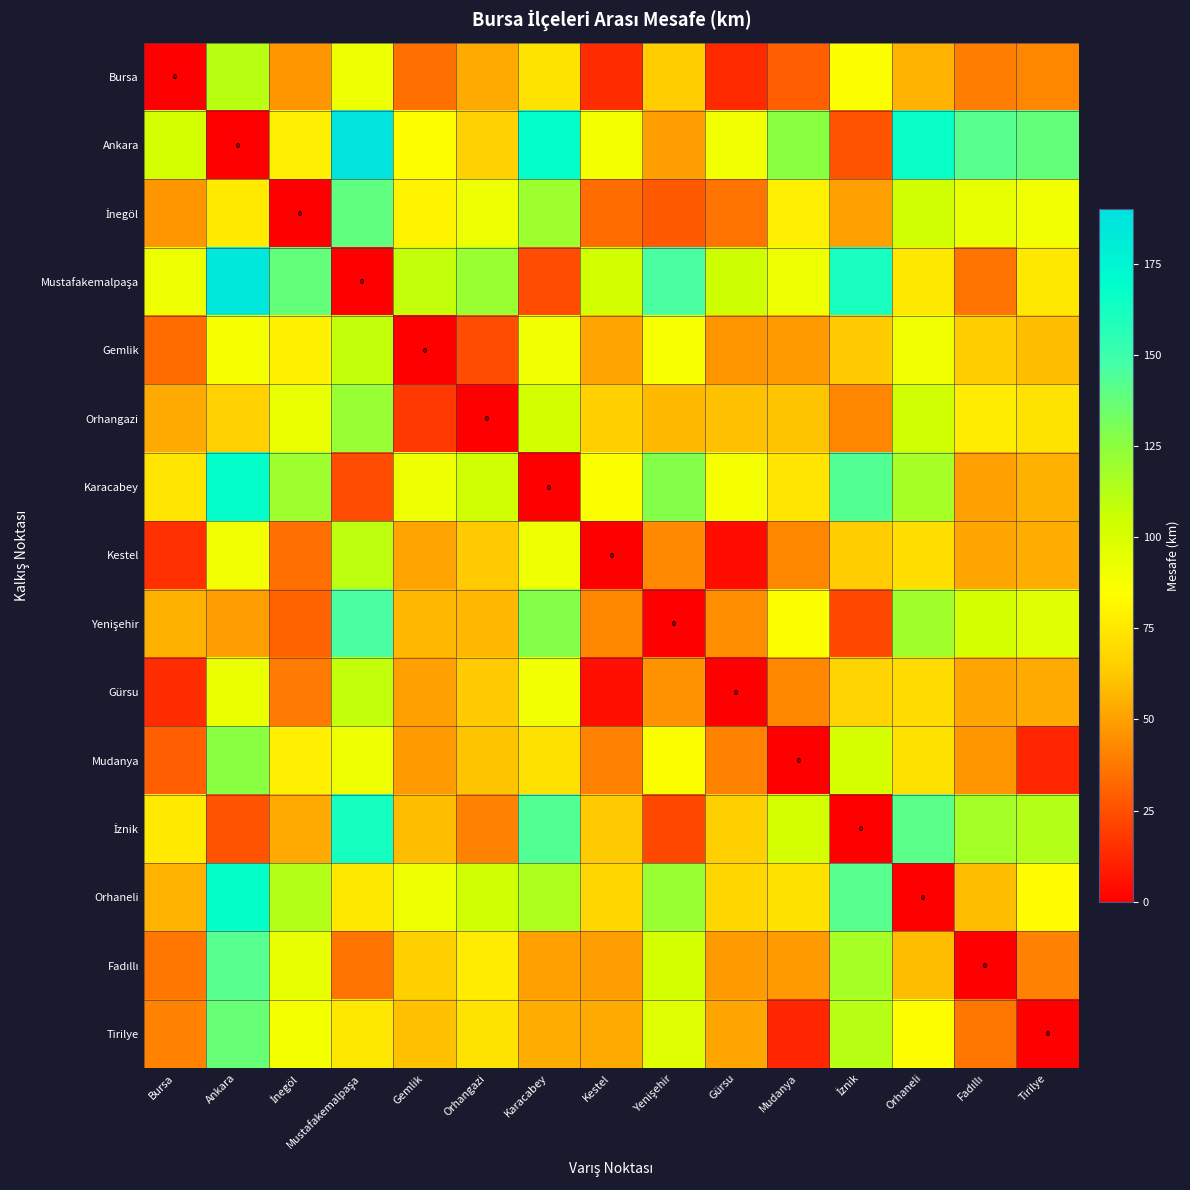

Rank the categories by Fadıllı value from highest to lowest.

Ankara, İznik, Yenişehir, İnegöl, Orhangazi, Gemlik, Orhaneli, Karacabey, Kestel, Gürsu, Mudanya, Tirilye, Bursa, Mustafakemalpaşa, Fadıllı